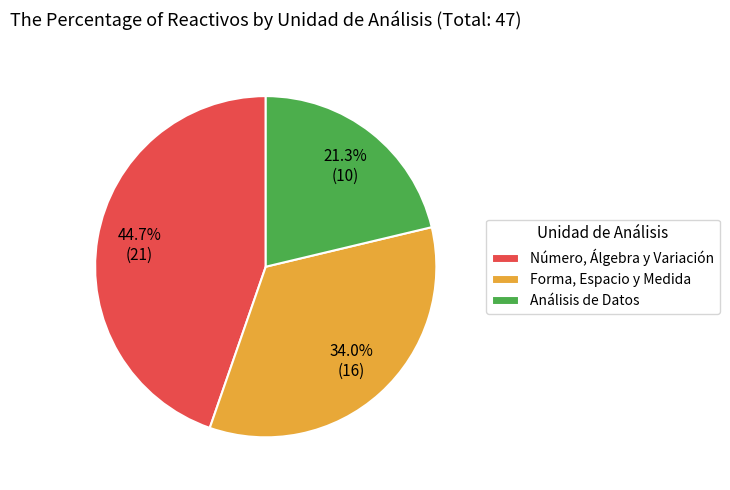

Is Análisis de Datos the majority of the pie?

No